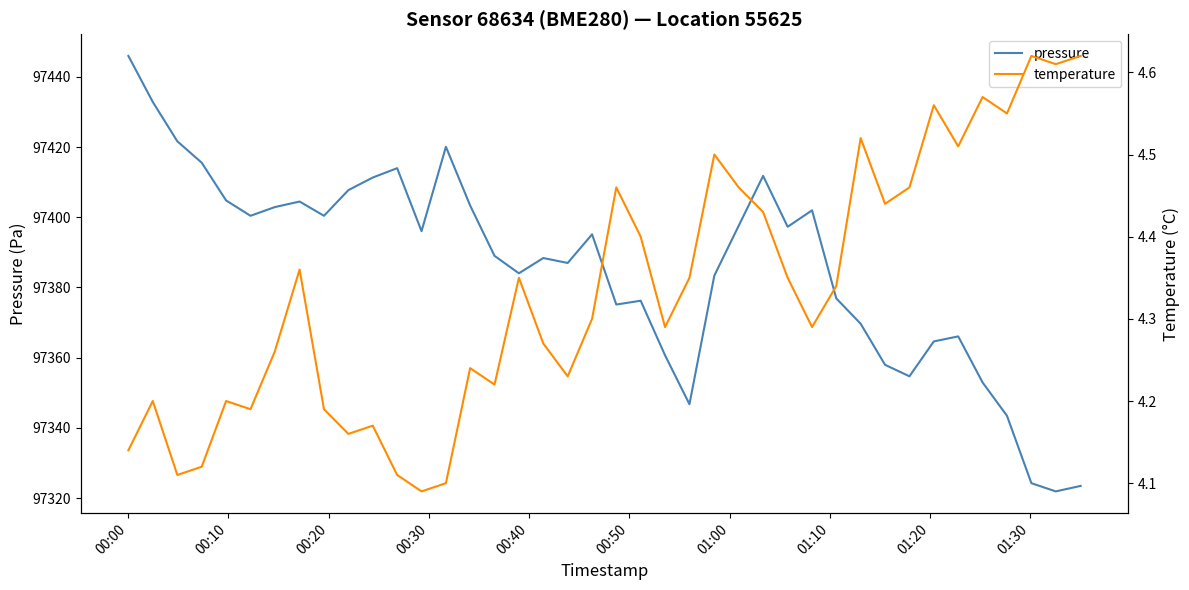

What is the average value of the pressure series?

97385.8